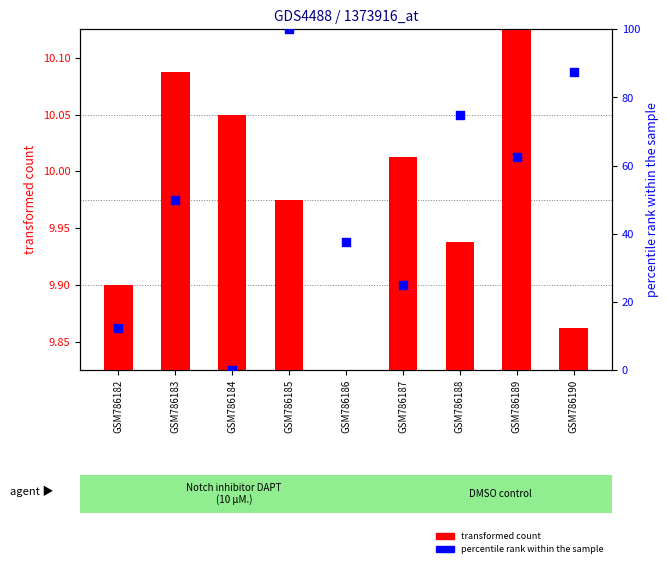

Which series reaches the maximum Y coordinate?

percentile rank within the sample